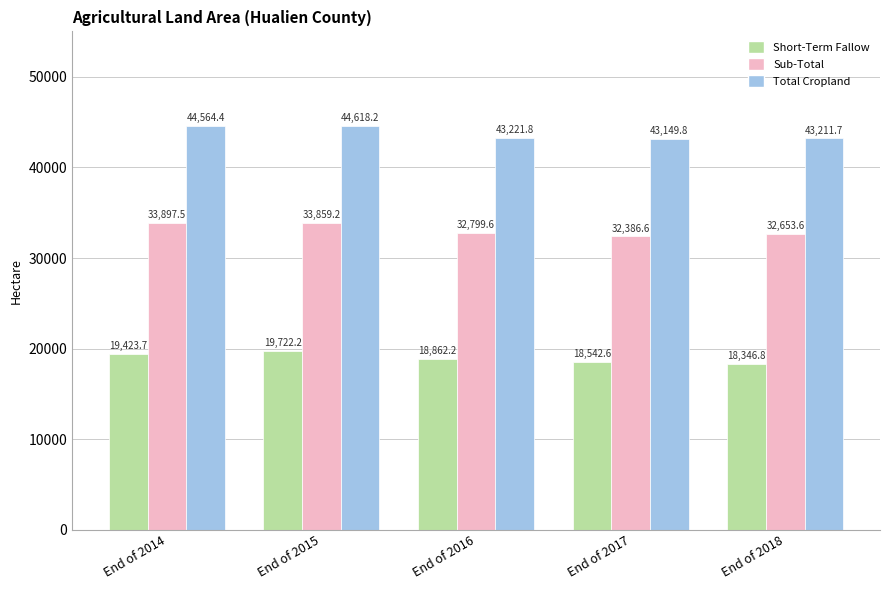

At which label does Total Cropland first exceed 43221?

End of 2014